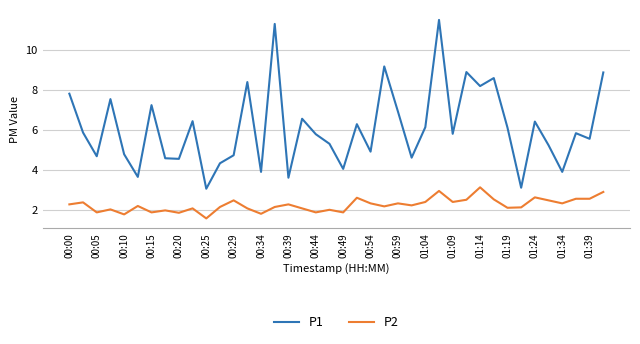

Which series has the widest spread of values?

P1